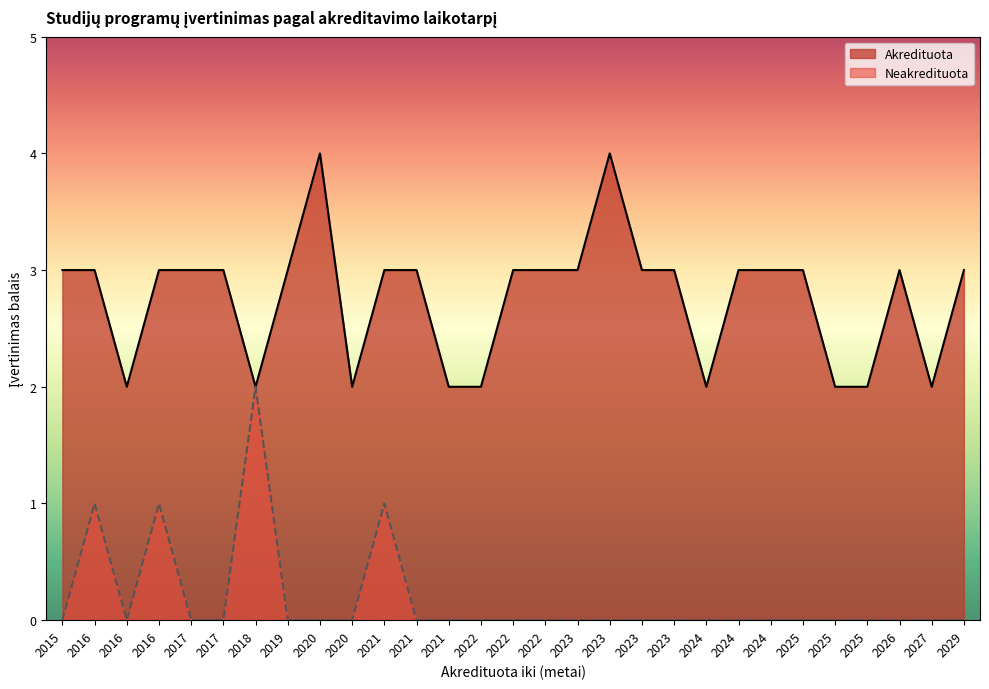

Is it true that Neakredituota equals 0 at 2025?

True